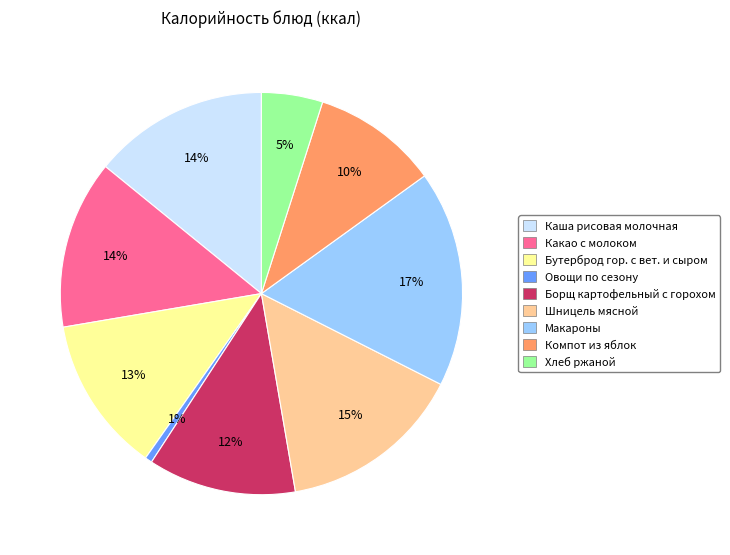

To the nearest percent, what is the difference between the Компот из яблок and Шницель мясной slice percentages?

5%